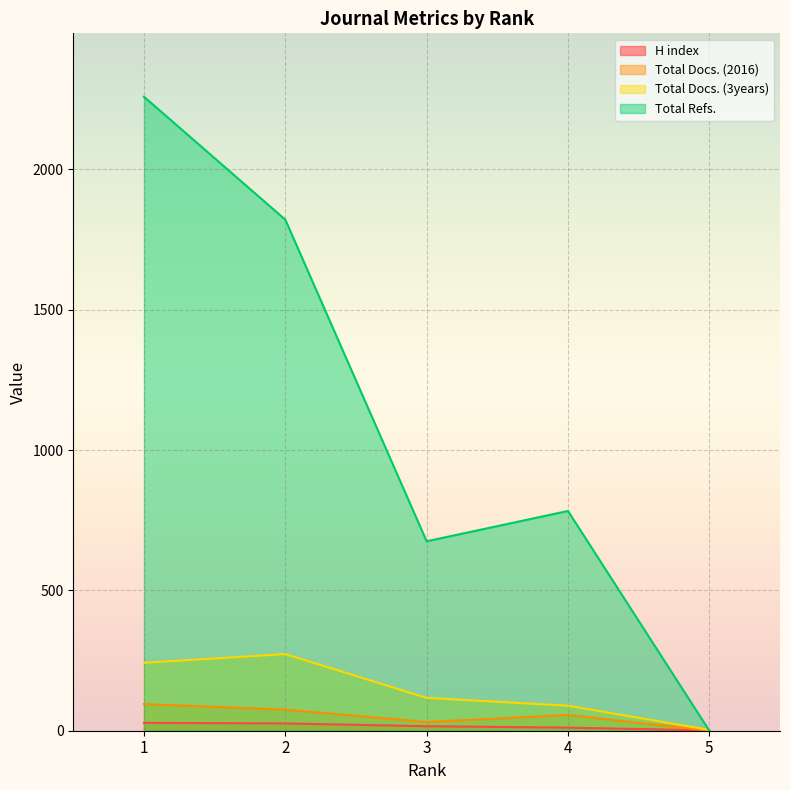

The value of Total Refs. at 2 is 1821. True or false?

True